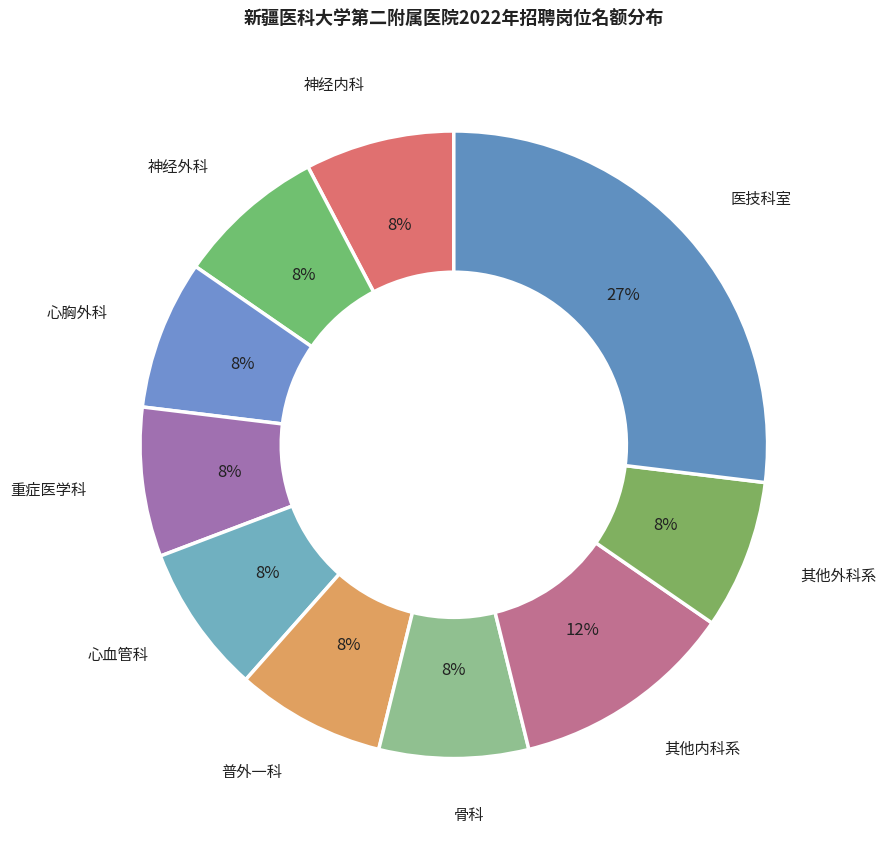

What percentage is the 神经内科 slice, to the nearest percent?

8%